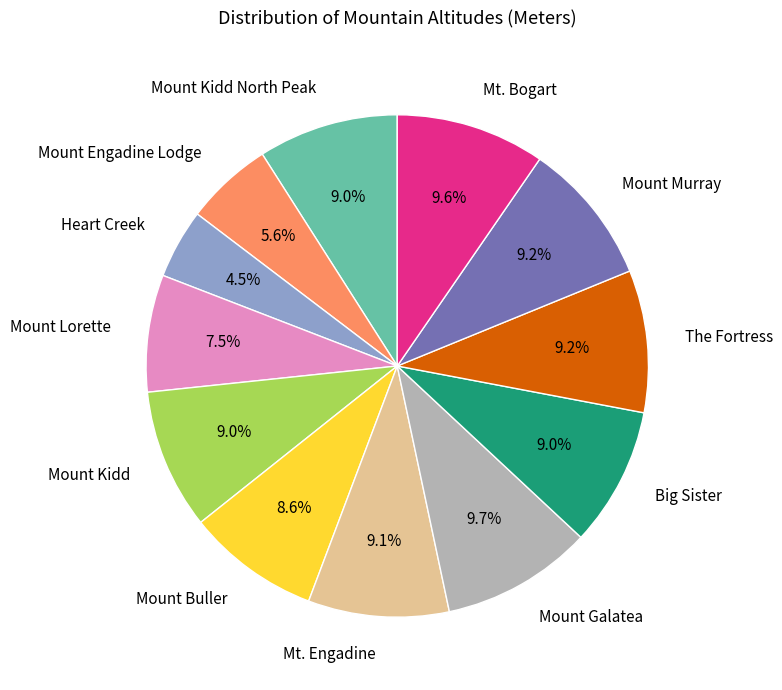

What portion of the pie excludes The Fortress?

90.8%